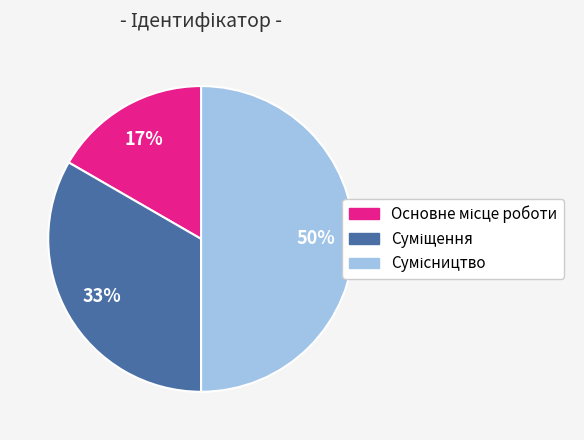

To the nearest percent, what is the difference between the largest and smallest slice percentages?

33%